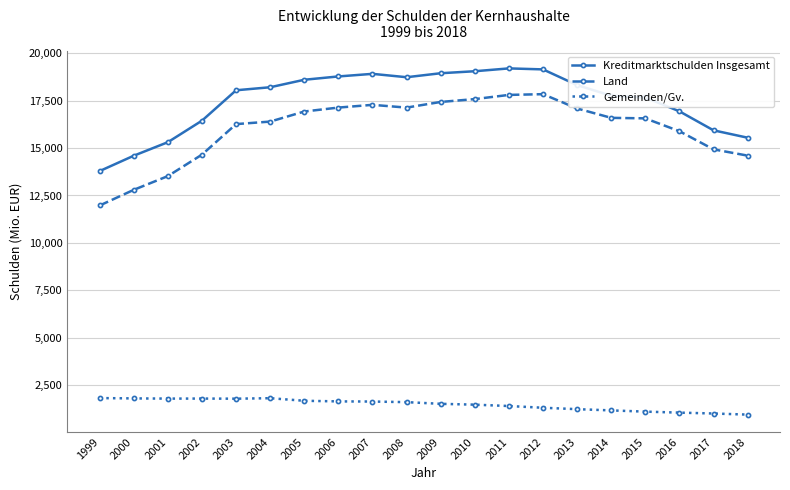

True or false: Kreditmarktschulden Insgesamt and Gemeinden/Gv. intersect in this chart.

False